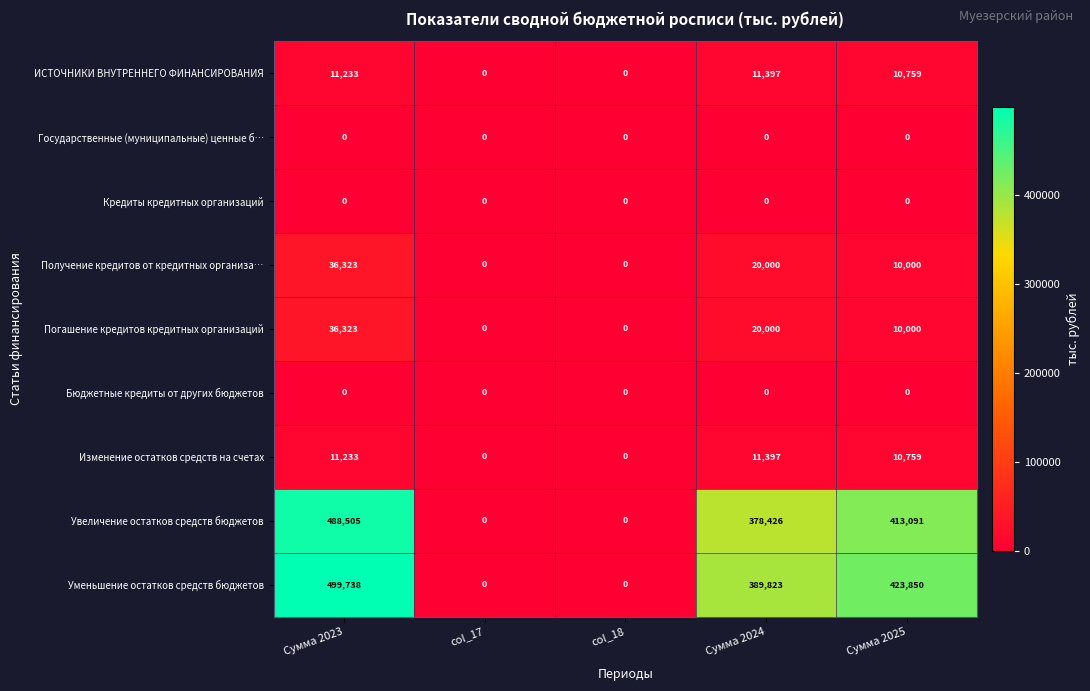

Where does the Погашение кредитов кредитных организаций series first go above 10000?

Сумма 2023